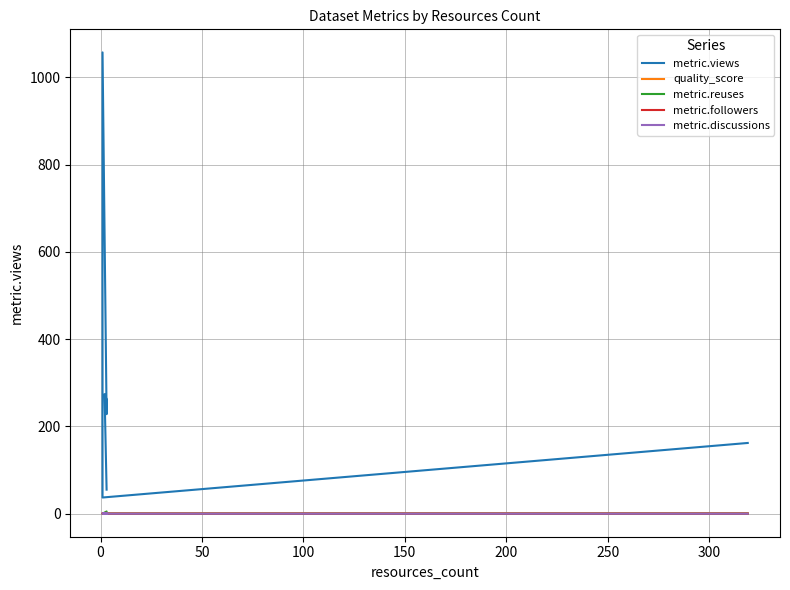

What are all the series names shown in the legend?

metric.views, quality_score, metric.reuses, metric.followers, metric.discussions